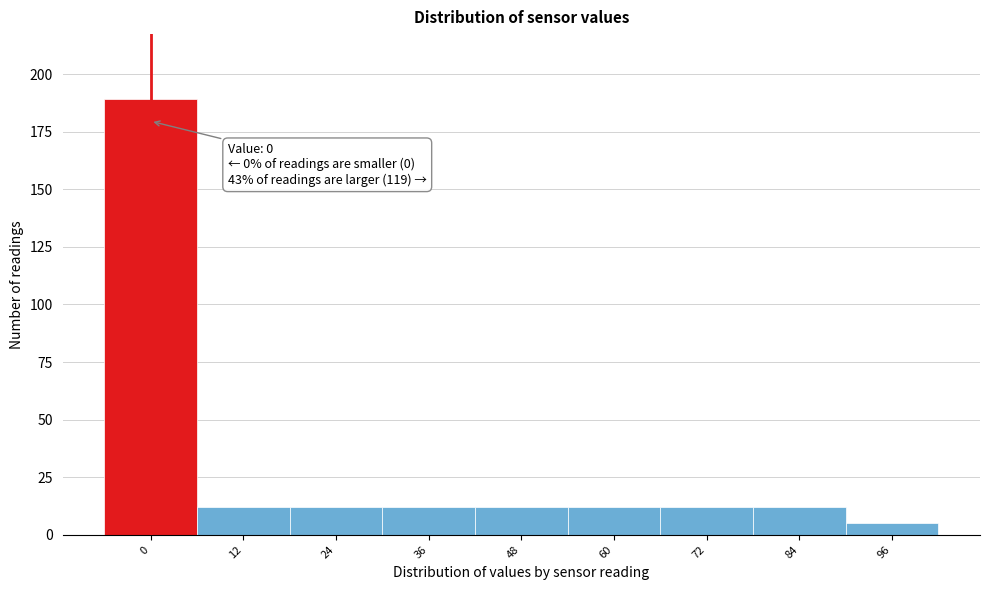

Reading right to left, list all the values displayed in this chart.

96=5	84=12	72=12	60=12	48=12	36=12	24=12	12=12	0=189